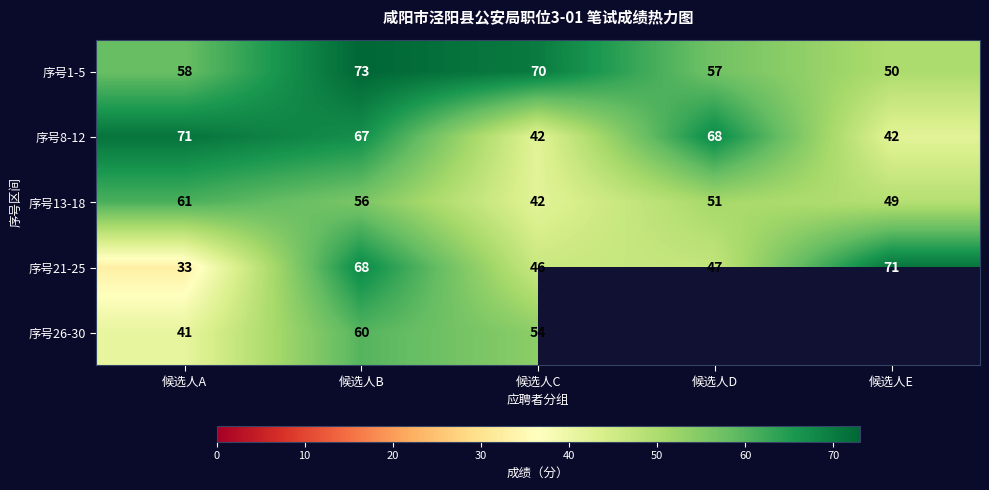

Rank the series at 候选人D from lowest to highest value.

序号21-25, 序号13-18, 序号1-5, 序号8-12, 序号26-30